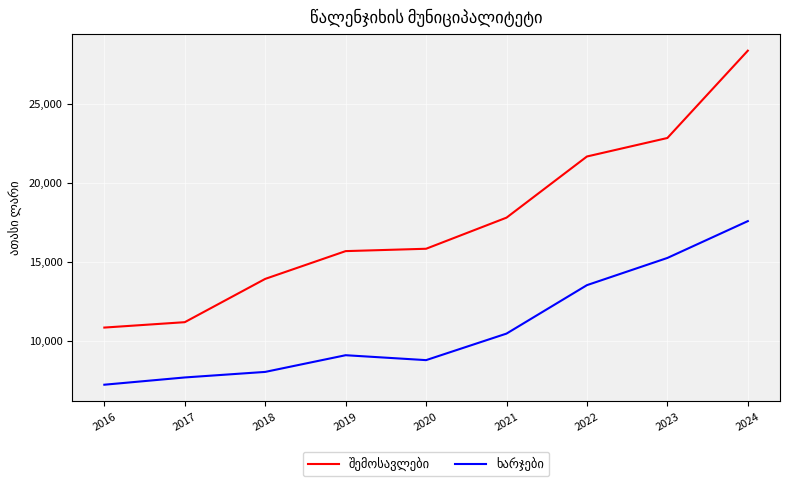

At which category is the sum across all series the highest?

2024